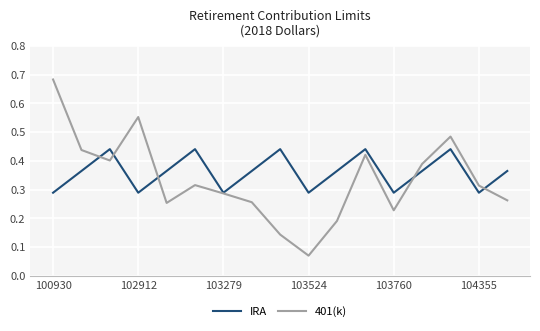

Which series has the widest spread of values?

401(k)